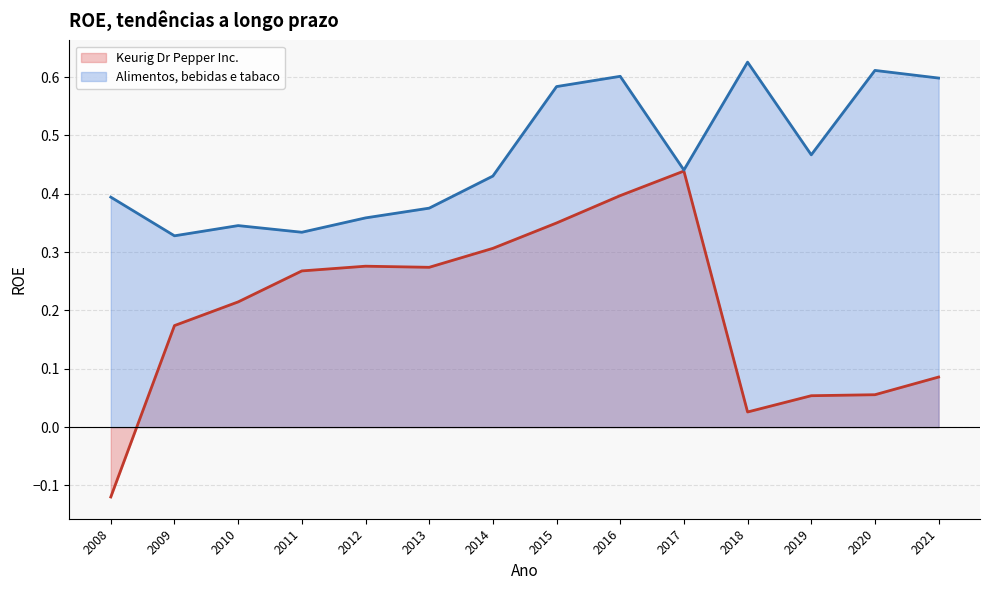

How many categories are shown in the chart?

14